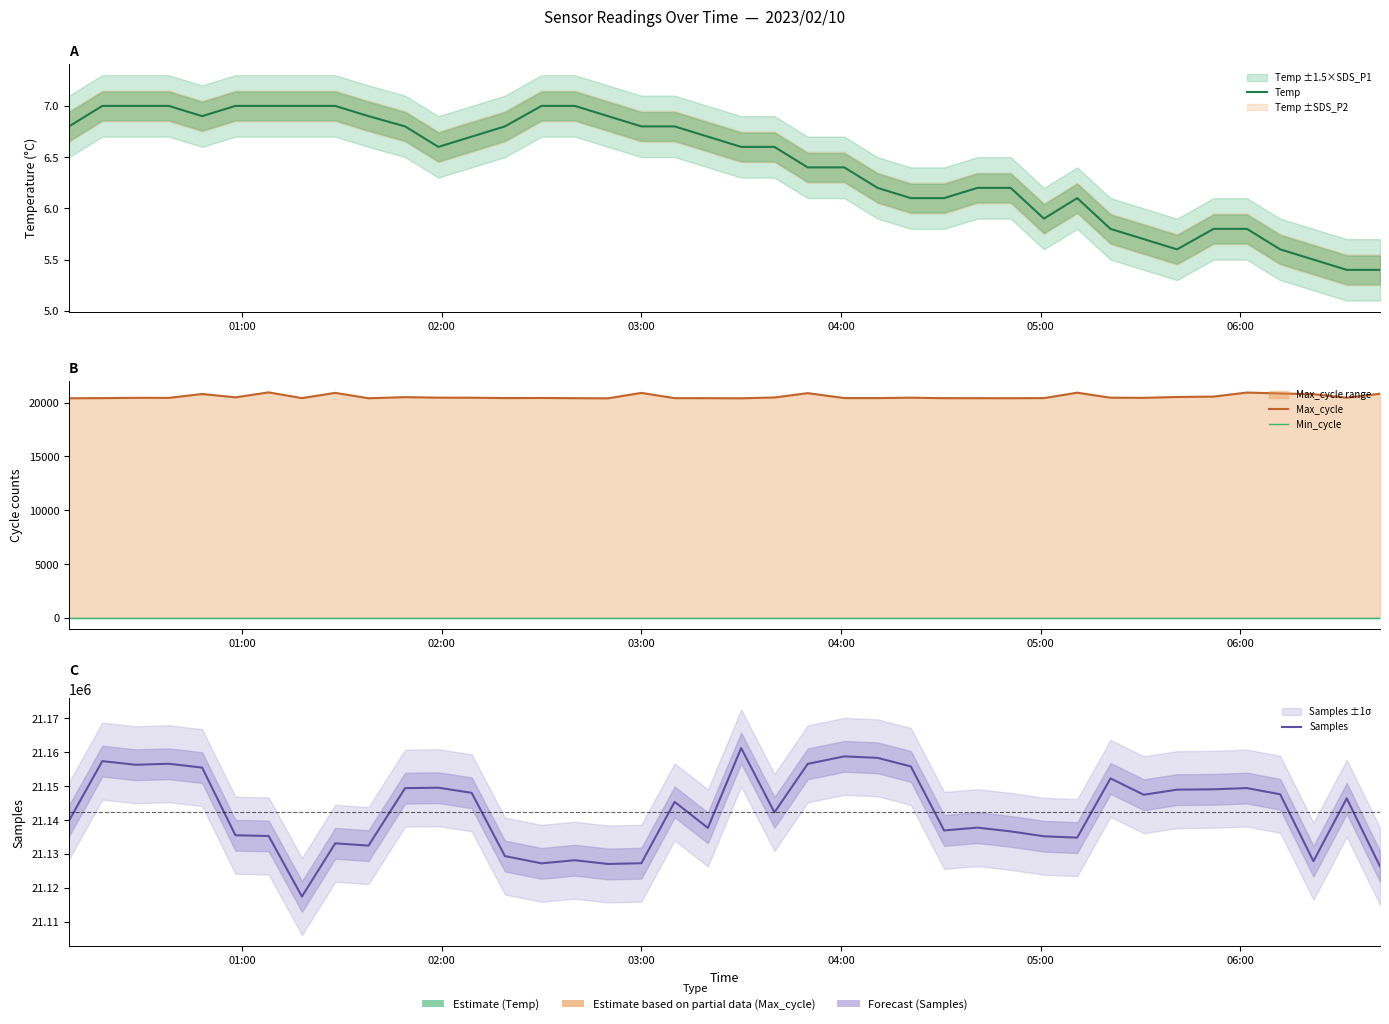

Reading right to left, what are all the values shown in this chart?

Temp: 5.4	5.4	5.5	5.6	5.8	5.8	5.6	5.7	5.8	6.1	5.9	6.2	6.2	6.1	6.1	6.2	6.4	6.4	6.6	6.6	6.7	6.8	6.8	6.9	7.0	7.0	6.8	6.7	6.6	6.8	6.9	7.0	7.0	7.0	7.0	6.9	7.0	7.0	7.0	6.8
Max_cycle: 20816.0	20451.0	20777.0	20845.0	20928.0	20555.0	20517.0	20436.0	20450.0	20916.0	20413.0	20402.0	20407.0	20406.0	20452.0	20414.0	20417.0	20872.0	20471.0	20394.0	20407.0	20409.0	20896.0	20394.0	20406.0	20424.0	20415.0	20448.0	20455.0	20502.0	20398.0	20900.0	20411.0	20945.0	20483.0	20794.0	20434.0	20437.0	20410.0	20398.0
Min_cycle: 28.0	28.0	28.0	28.0	28.0	28.0	28.0	28.0	28.0	28.0	28.0	28.0	28.0	28.0	28.0	28.0	28.0	28.0	28.0	28.0	28.0	28.0	28.0	28.0	28.0	28.0	28.0	28.0	28.0	28.0	28.0	28.0	28.0	28.0	28.0	28.0	28.0	28.0	28.0	28.0
Samples: 21126362.0	21146425.0	21127900.0	21147623.0	21149458.0	21149098.0	21148994.0	21147491.0	21152314.0	21134844.0	21135239.0	21136683.0	21137793.0	21136960.0	21155836.0	21158371.0	21158810.0	21156598.0	21142295.0	21161262.0	21137712.0	21145383.0	21127293.0	21127067.0	21128176.0	21127254.0	21129402.0	21148057.0	21149565.0	21149442.0	21132477.0	21133162.0	21117471.0	21135325.0	21135548.0	21155500.0	21156631.0	21156336.0	21157410.0	21139846.0